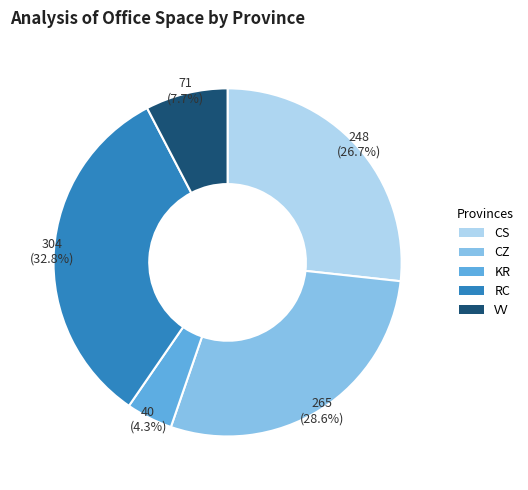

Which category has the smallest portion of the pie?

KR